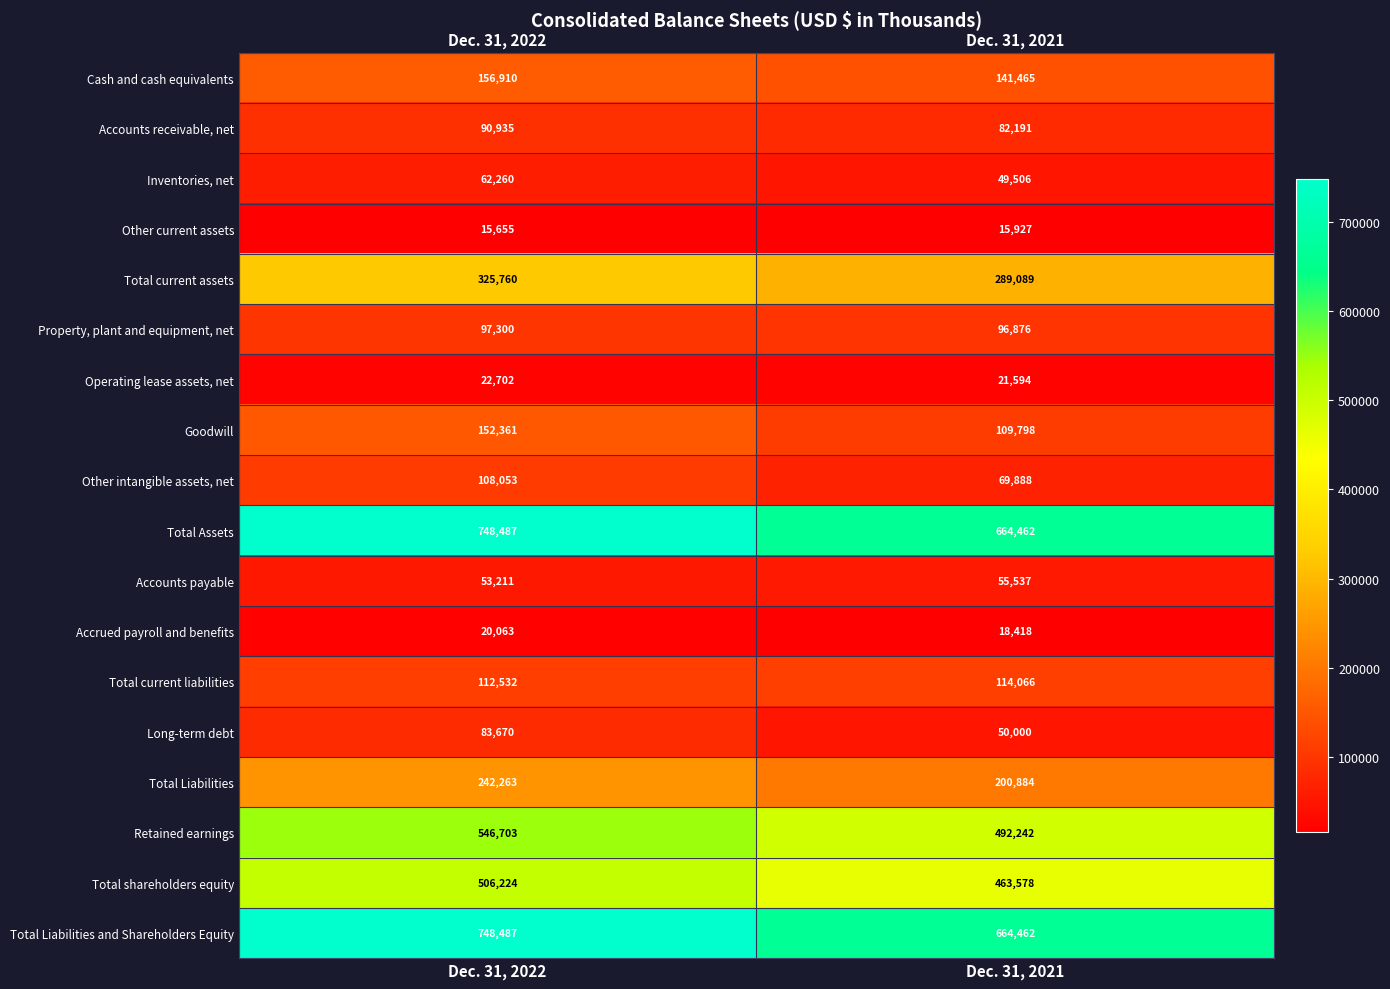

What is the spread (max minus min) of values at Dec. 31, 2021?

648535